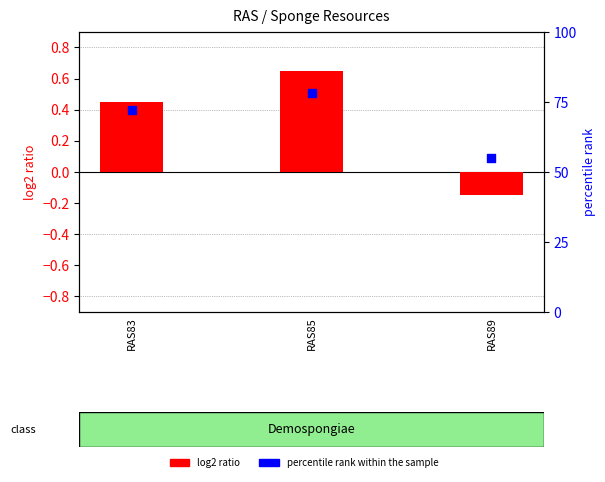

Which series contains the lowest Y value?

log2 ratio